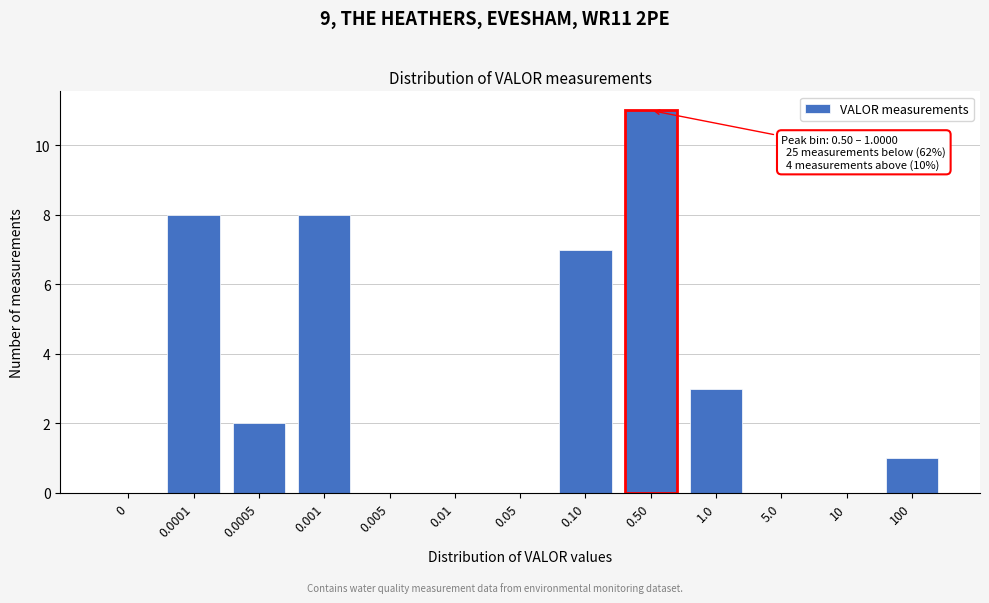

Reading left to right, what are all the values shown in this chart?

0=0	0.0001=8	0.0005=2	0.001=8	0.005=0	0.01=0	0.05=0	0.10=7	0.50=11	1.0=3	5.0=0	10=0	100=1